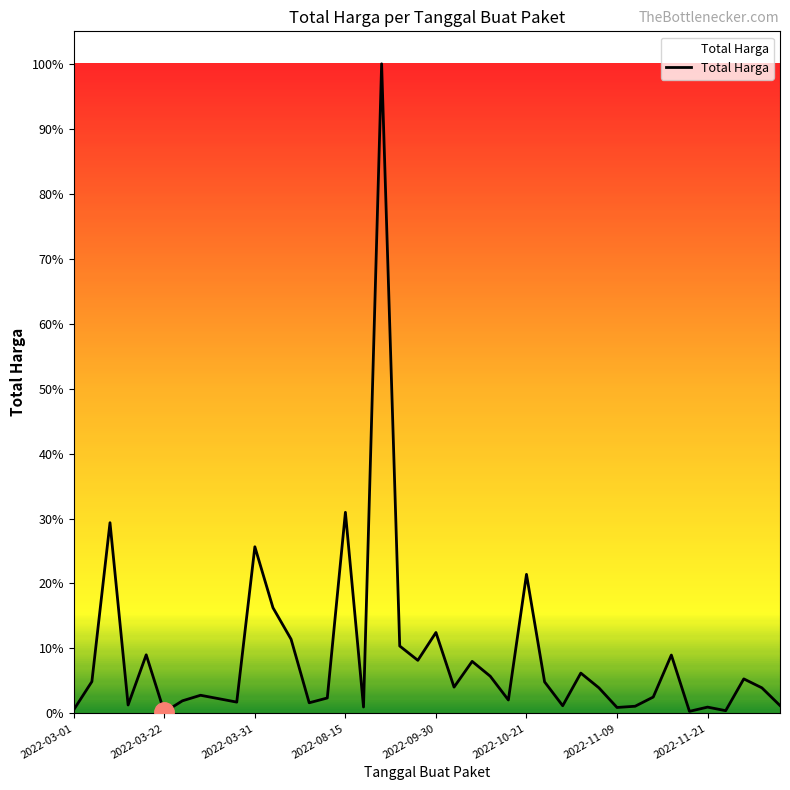

Does the chart have visible grid lines?

No